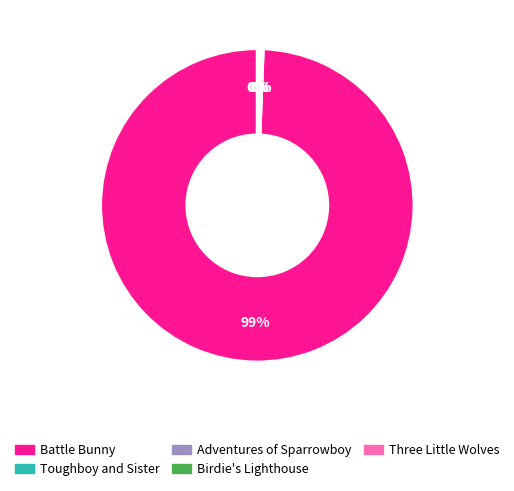

To the nearest percent, what is the average slice percentage?

20%